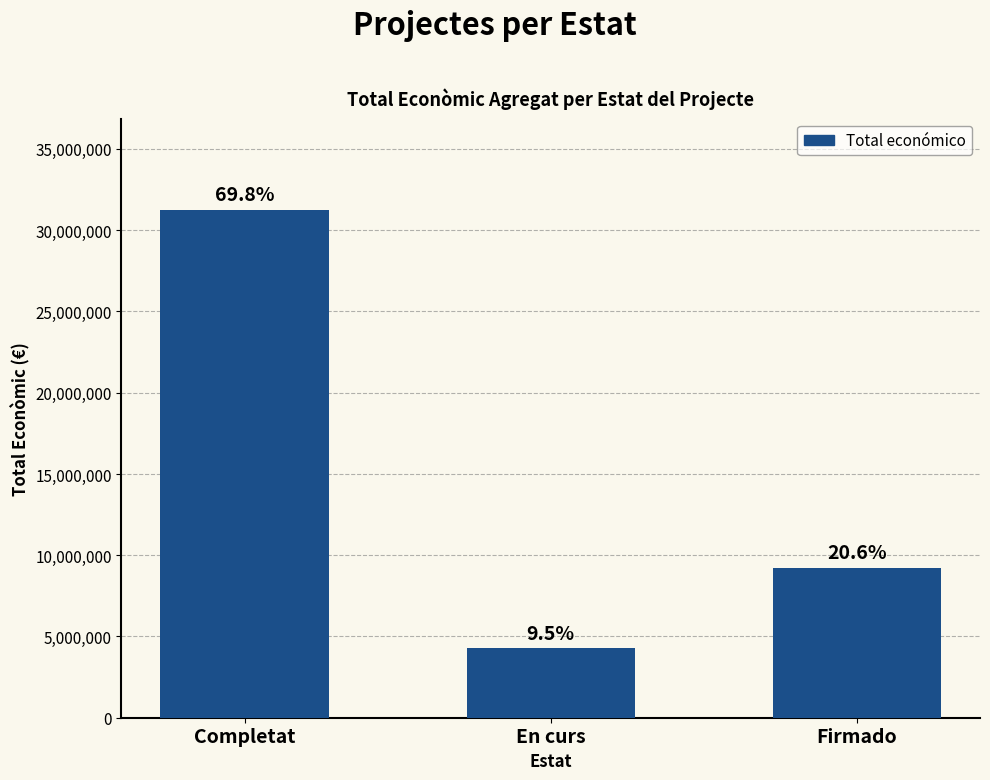

What is the label of the 2nd bar from the right?

En curs